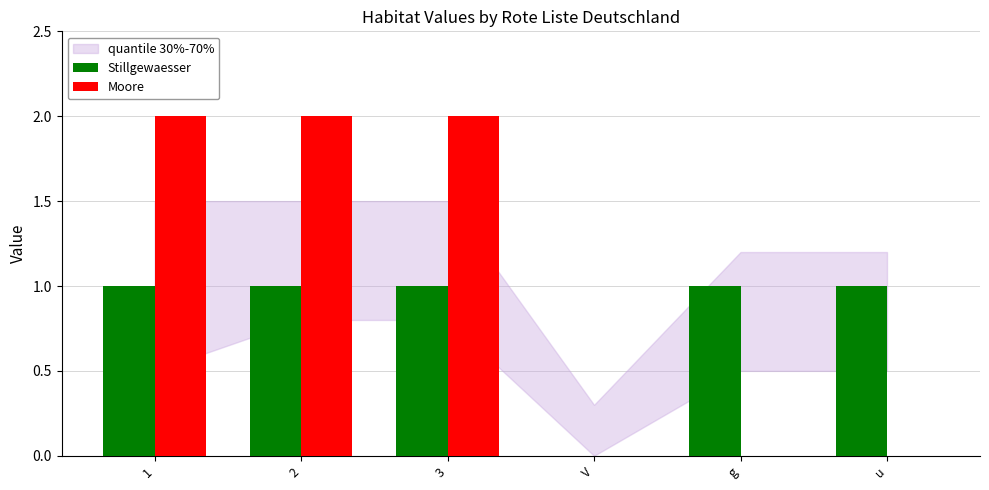

Is the value of Moore at 2 greater than the value of Stillgewaesser at u?

Yes